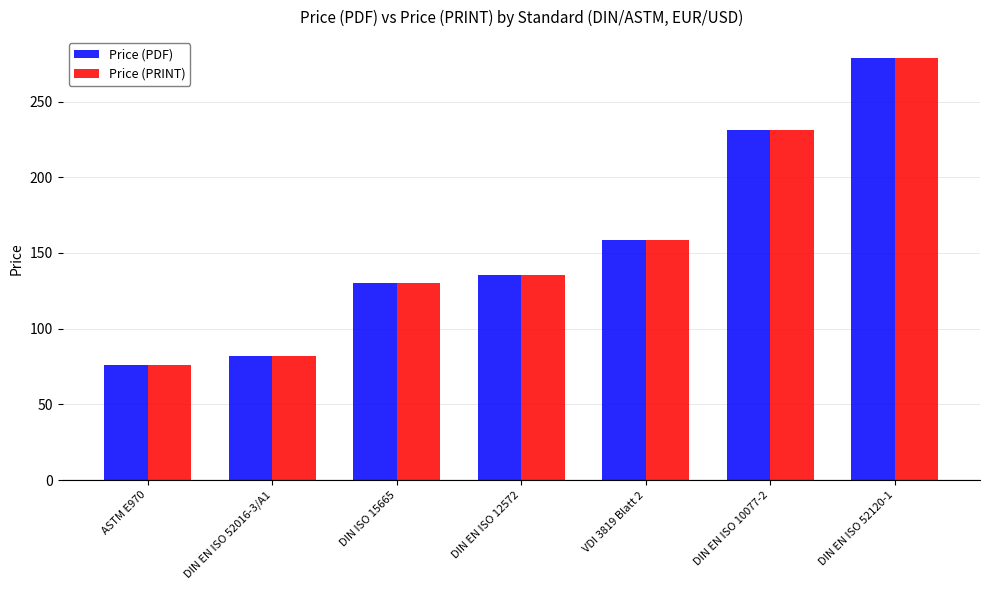

Rank the categories by Price (PDF) value from lowest to highest.

ASTM E970, DIN EN ISO 52016-3/A1, DIN ISO 15665, DIN EN ISO 12572, VDI 3819 Blatt 2, DIN EN ISO 10077-2, DIN EN ISO 52120-1